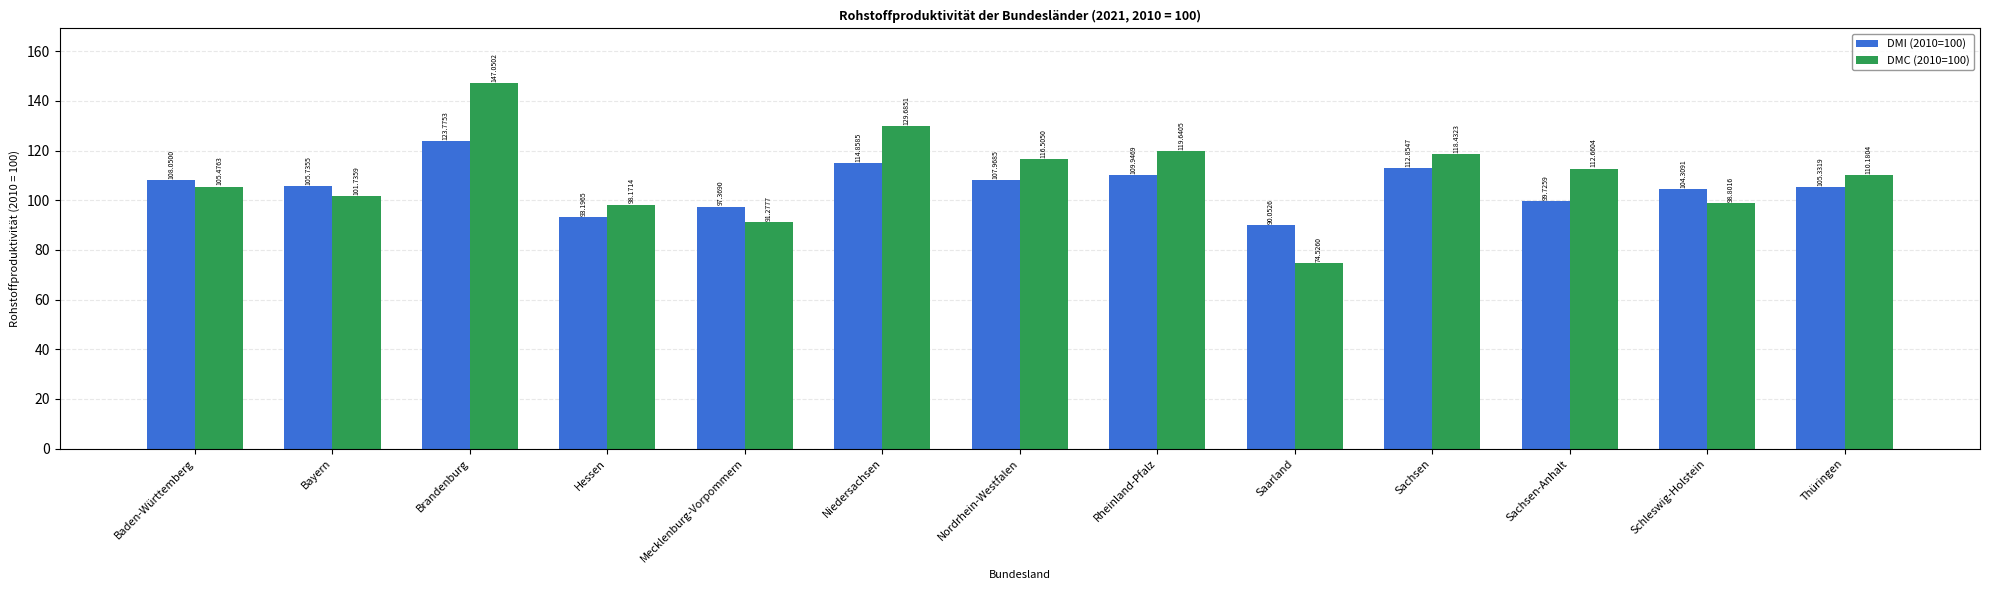

The value of DMC (2010=100) at Brandenburg is 147.1. True or false?

True